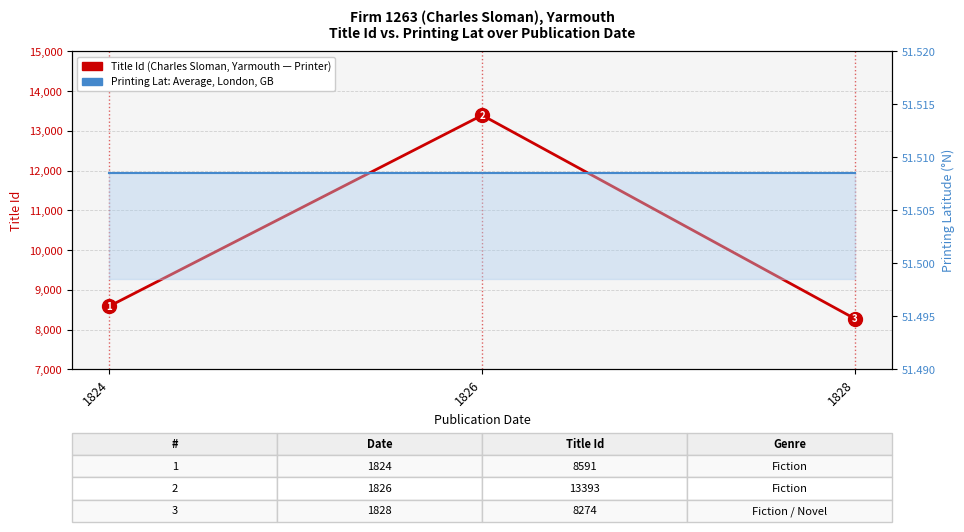

What is the greatest value displayed?

13393.0